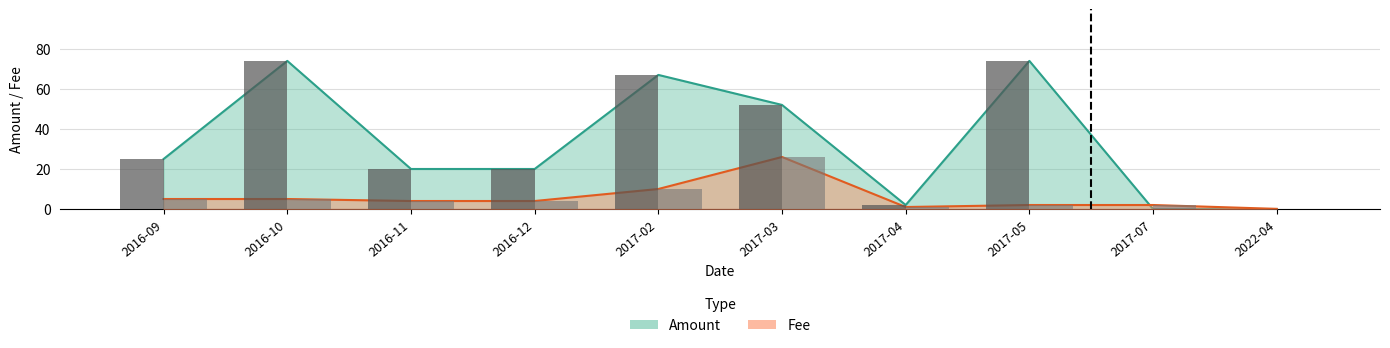

Which category has the highest value in the Fee series?

2017-03